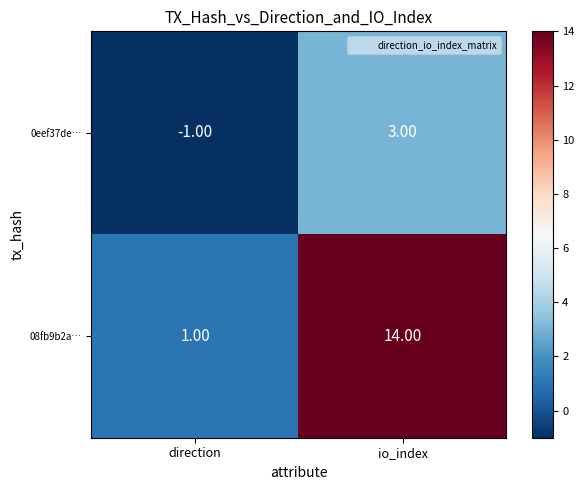

Which series changed the most between direction and io_index?

08fb9b2a…